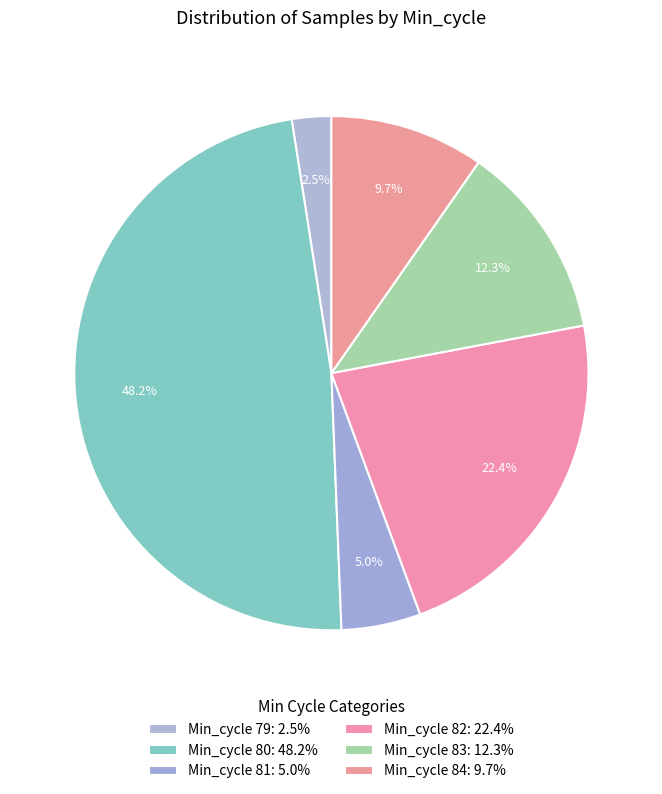

Count the number of slices in the pie.

6